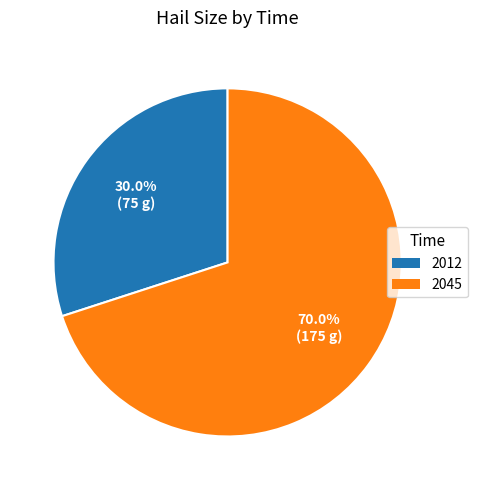

Rank the categories by value from lowest to highest.

2012, 2045